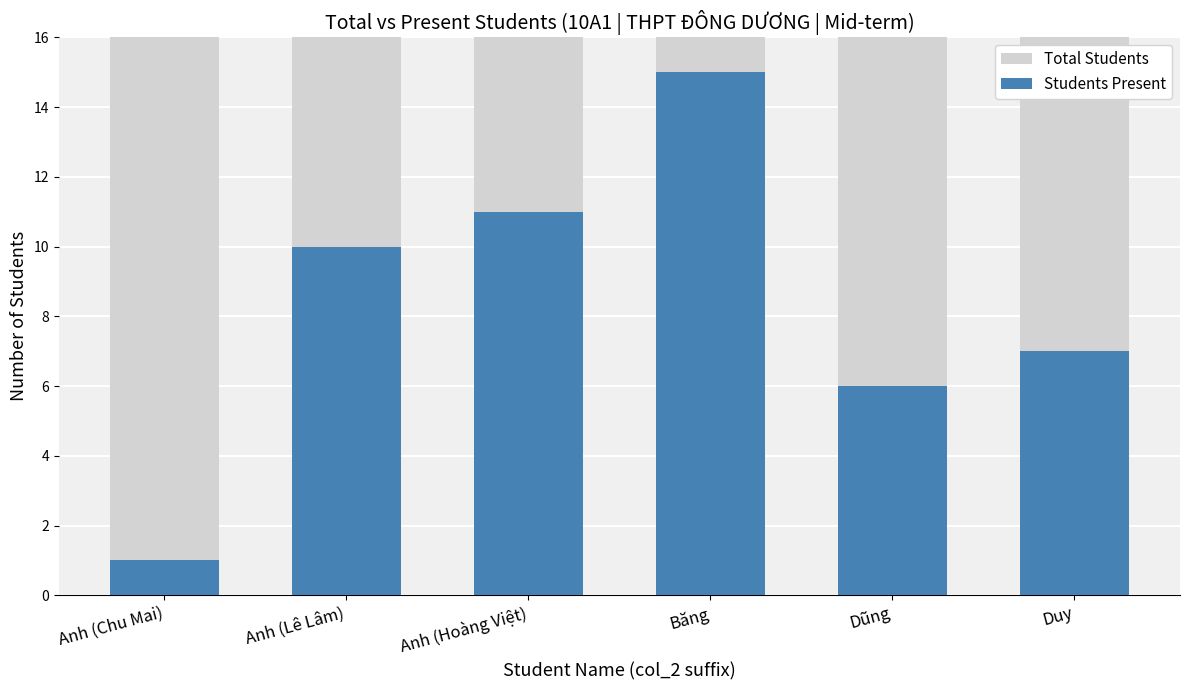

Which has a higher value, Anh (Lê Lâm) or Băng?

Anh (Lê Lâm)